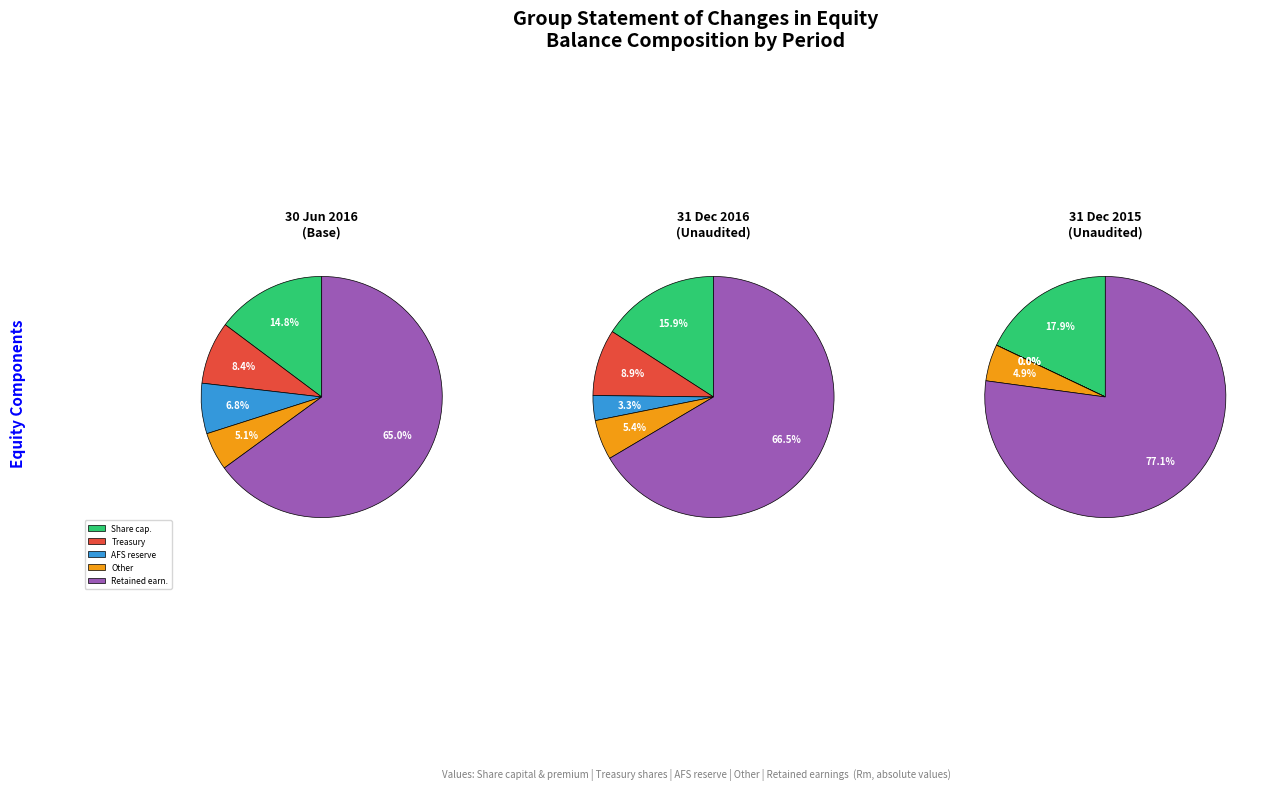

To the nearest percent, what percentage of the pie is Other?

5%